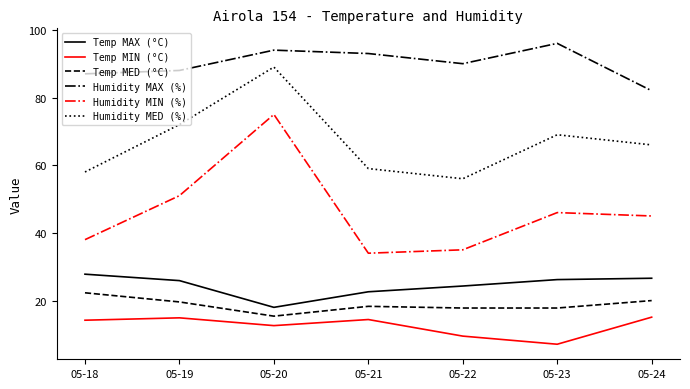

What is the approximate value of Humidity MED (%) at 05-22?

56.0